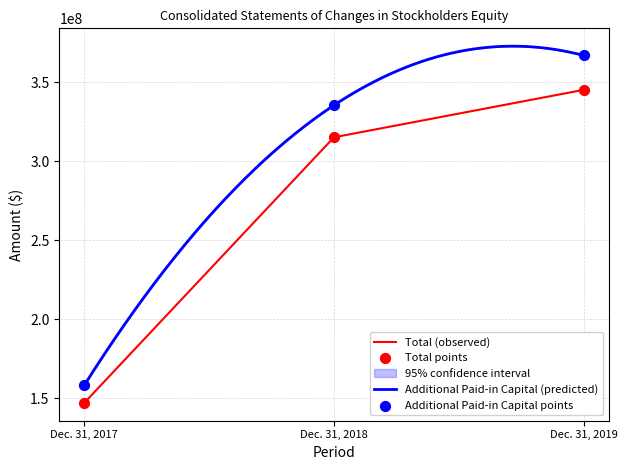

At how many categories does at least one series exceed 288714094?

2